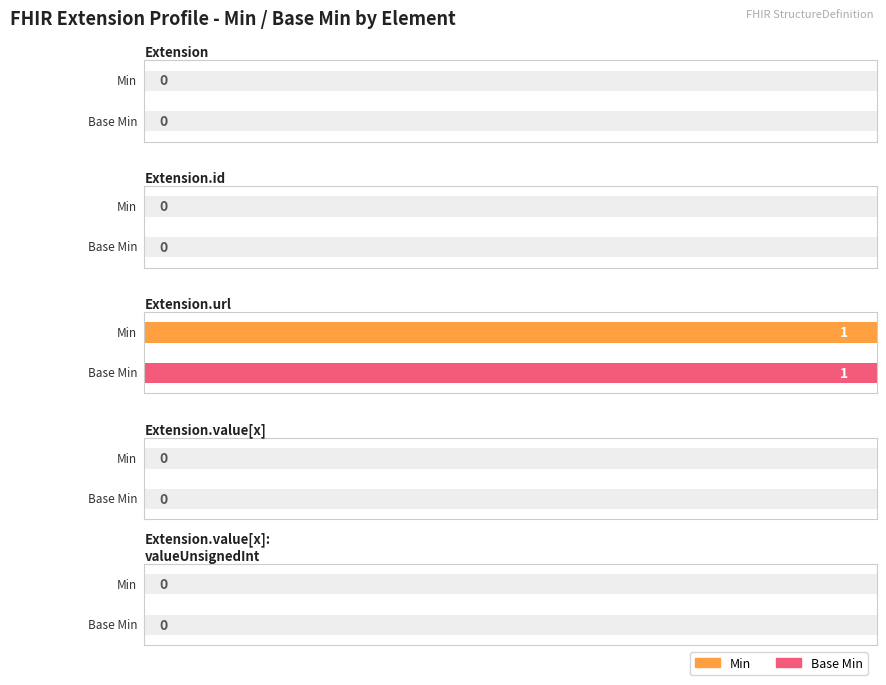

Which series changed the most between Extension.id and Extension.value[x]?

Min